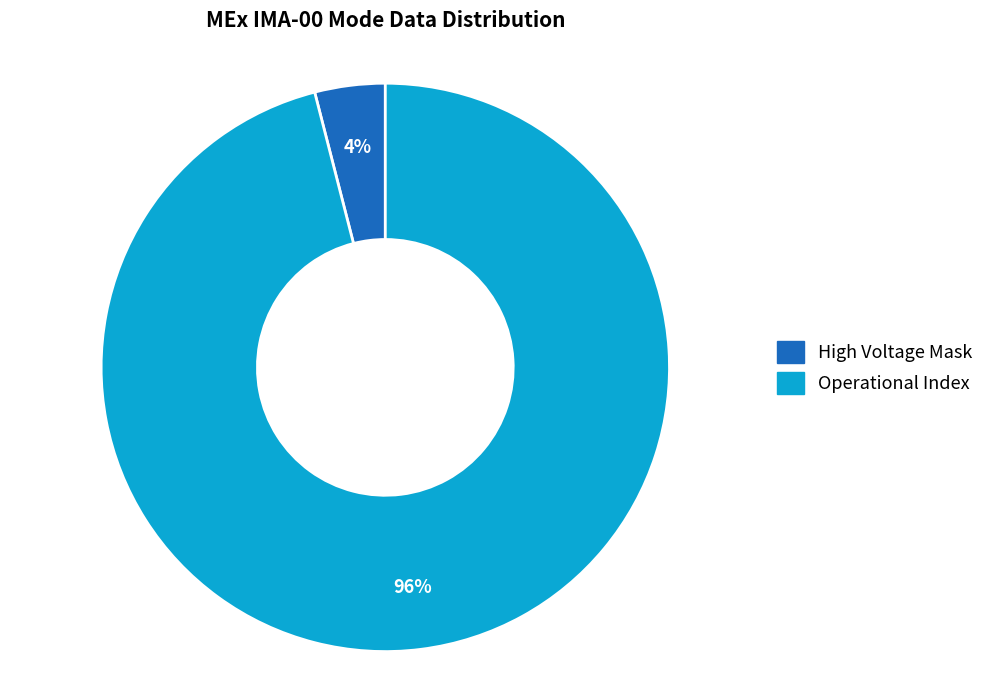

Count the number of slices in the pie.

2